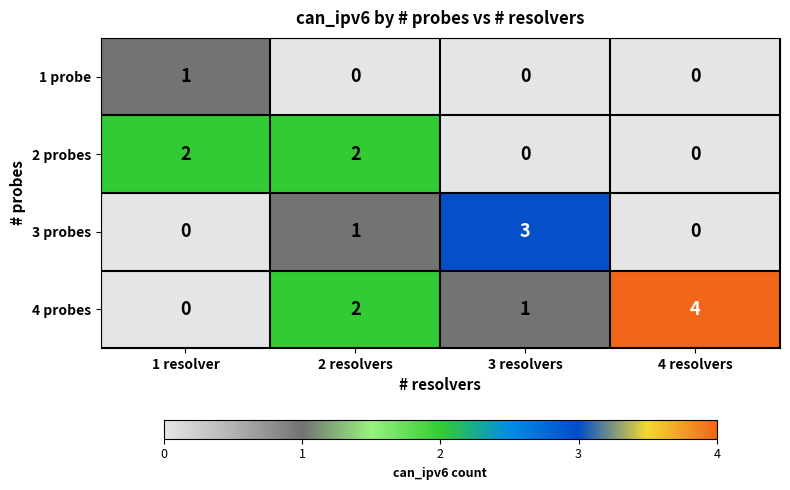

What is the difference between the highest and lowest values at 4 resolvers?

4